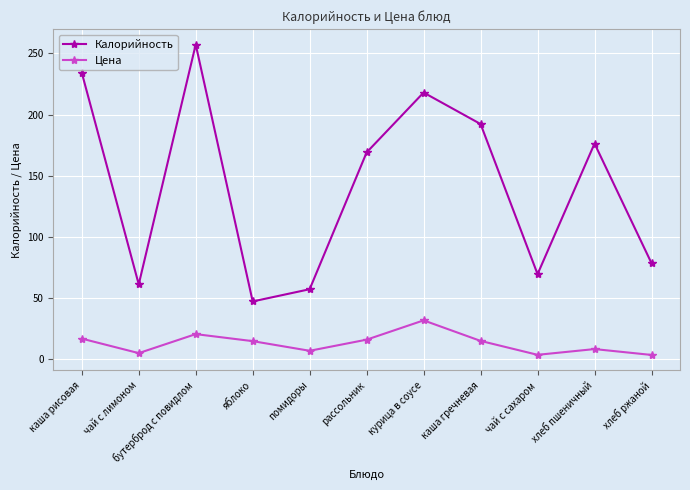

Which series changed the most between помидоры and каша гречневая?

Калорийность